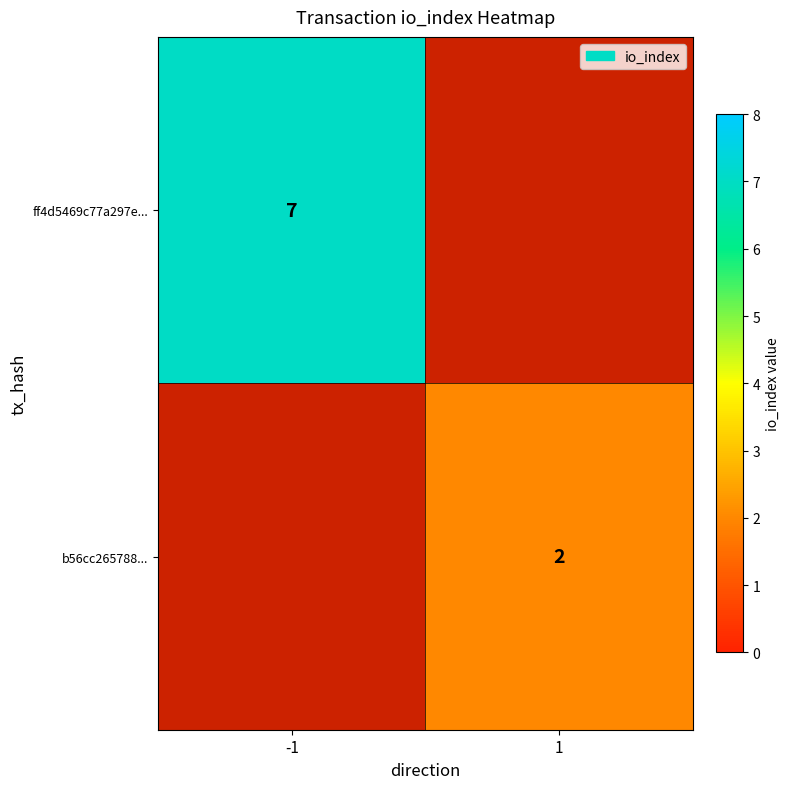

True or false: ff4d5469c77a297e... has a value of 7 at -1.

True